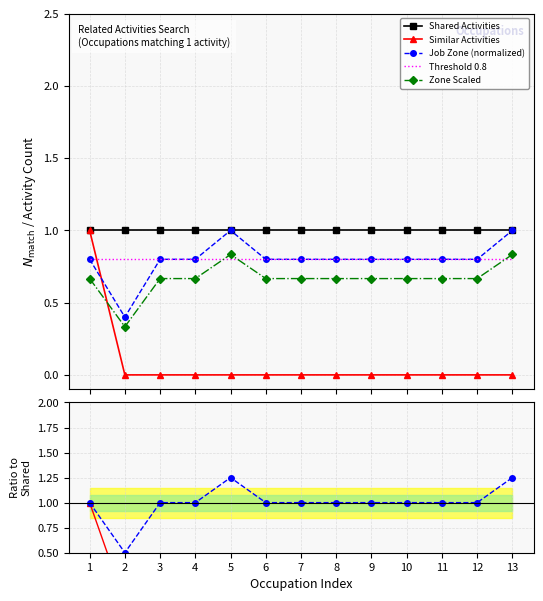

True or false: Similar Activities and Job Zone (normalized) intersect in this chart.

True